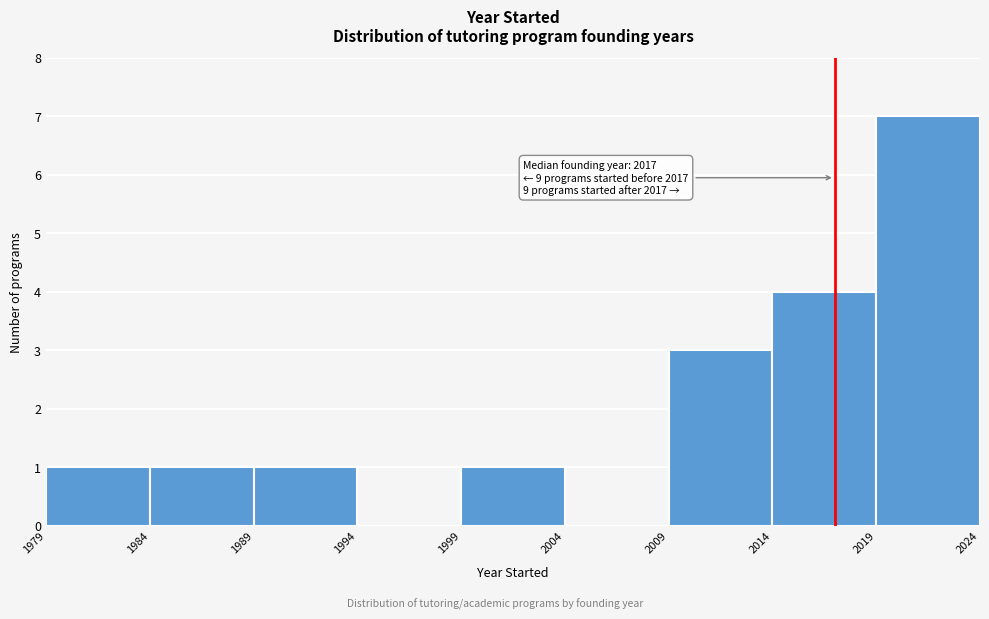

Which range on the x-axis has the tallest bar?

2019 to 2024